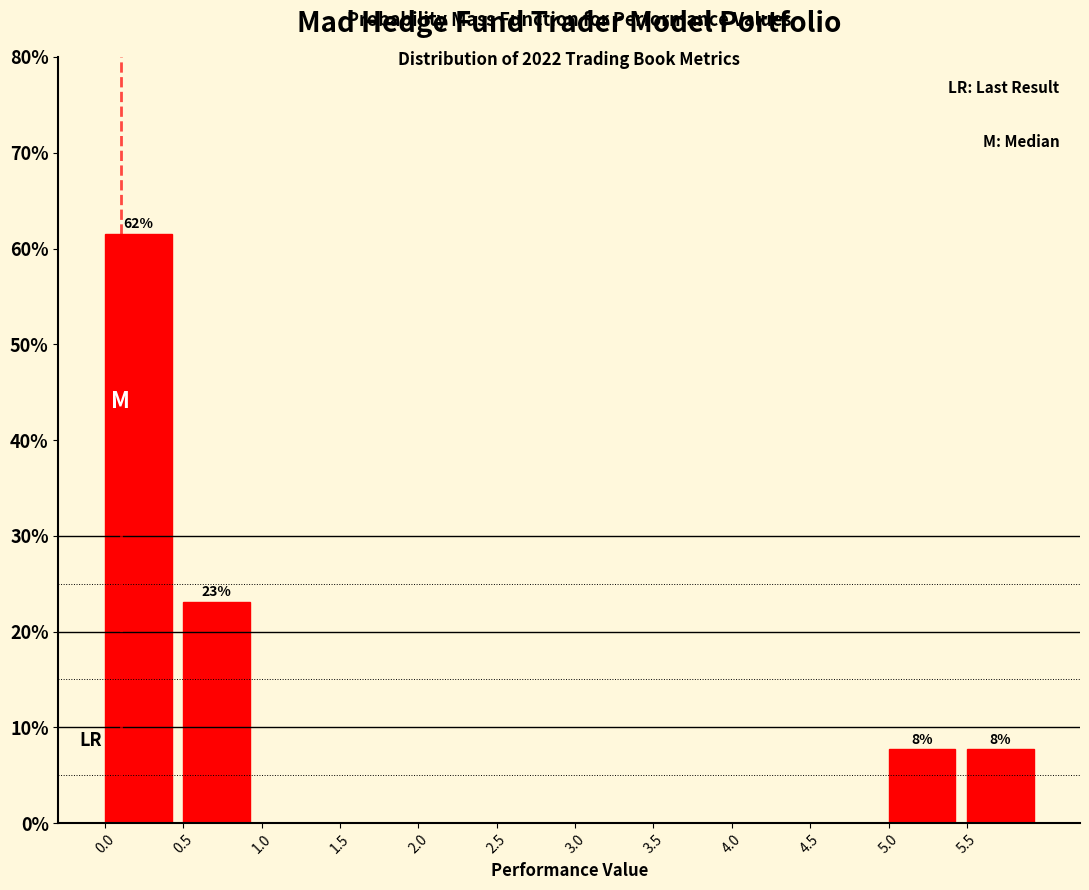

Which range on the x-axis has the tallest bar?

0.0 to 0.5